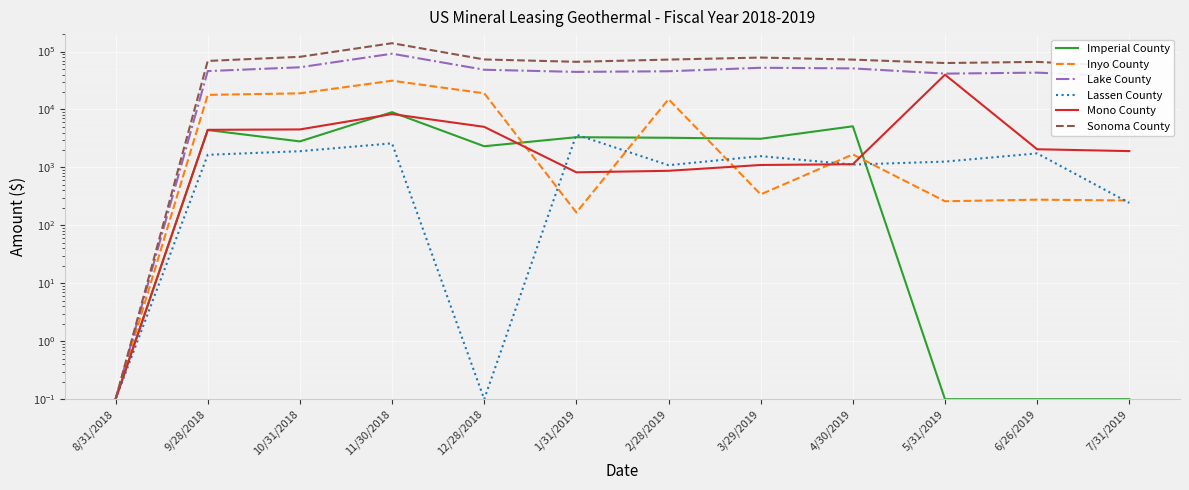

True or false: Lake County and Imperial County intersect in this chart.

False